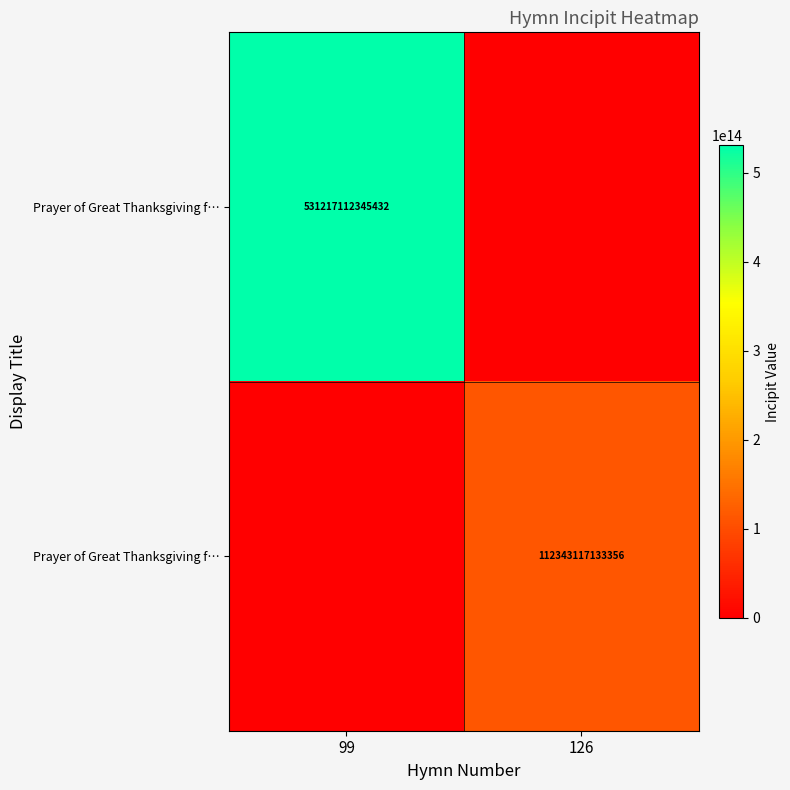

Which series has the largest range (max minus min)?

row_0